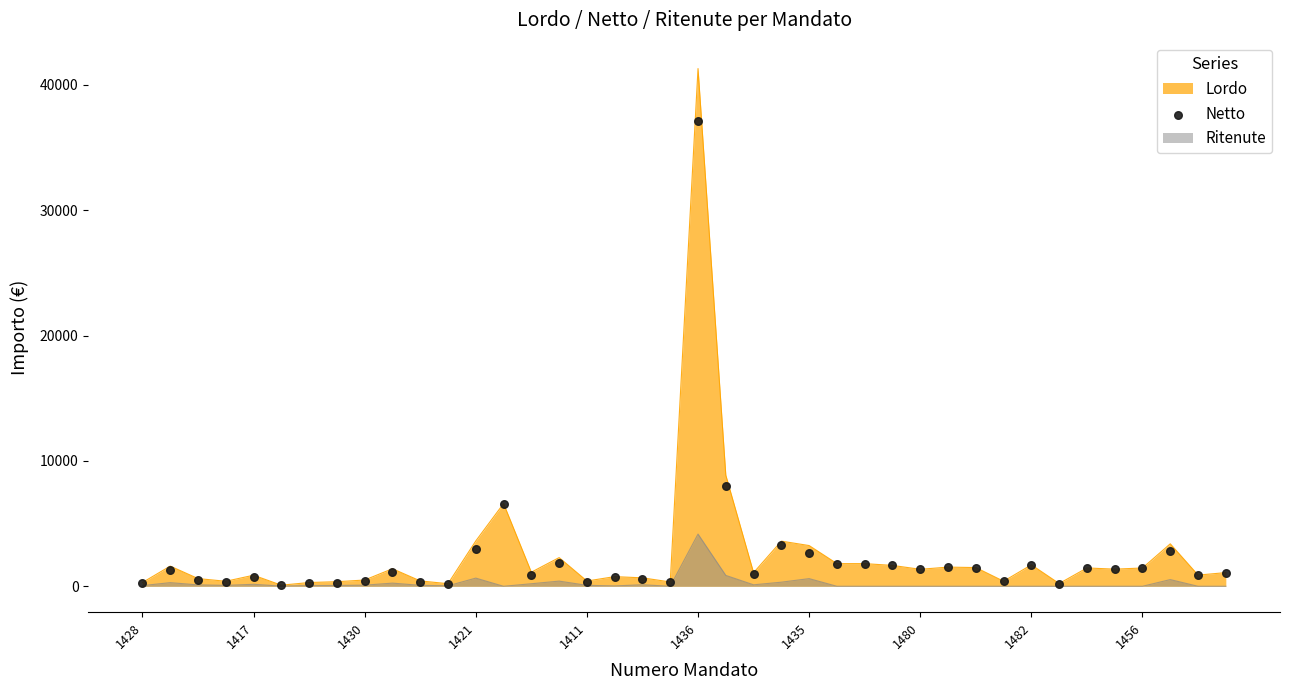

What is the ratio of the value at 28 to the value at 22?

1.4